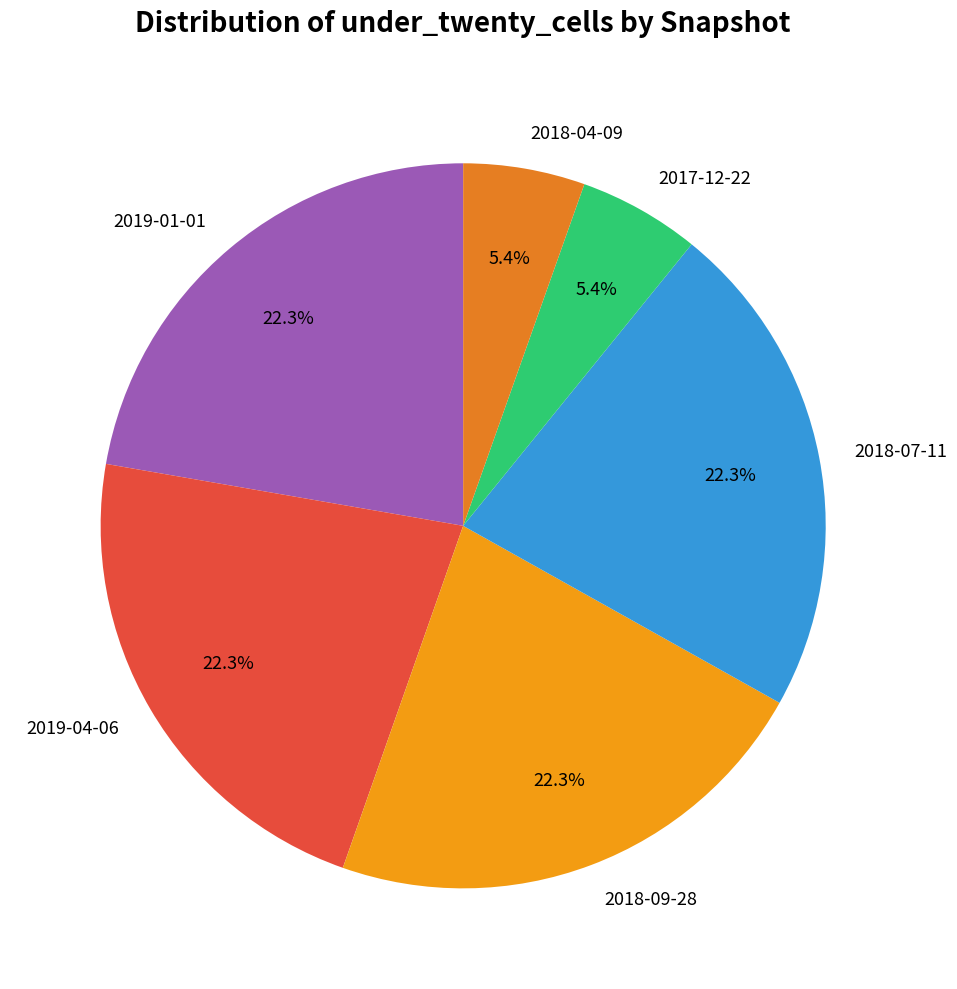

Combined, what portion of the pie is 2018-09-28 and 2018-04-09?

27.7%